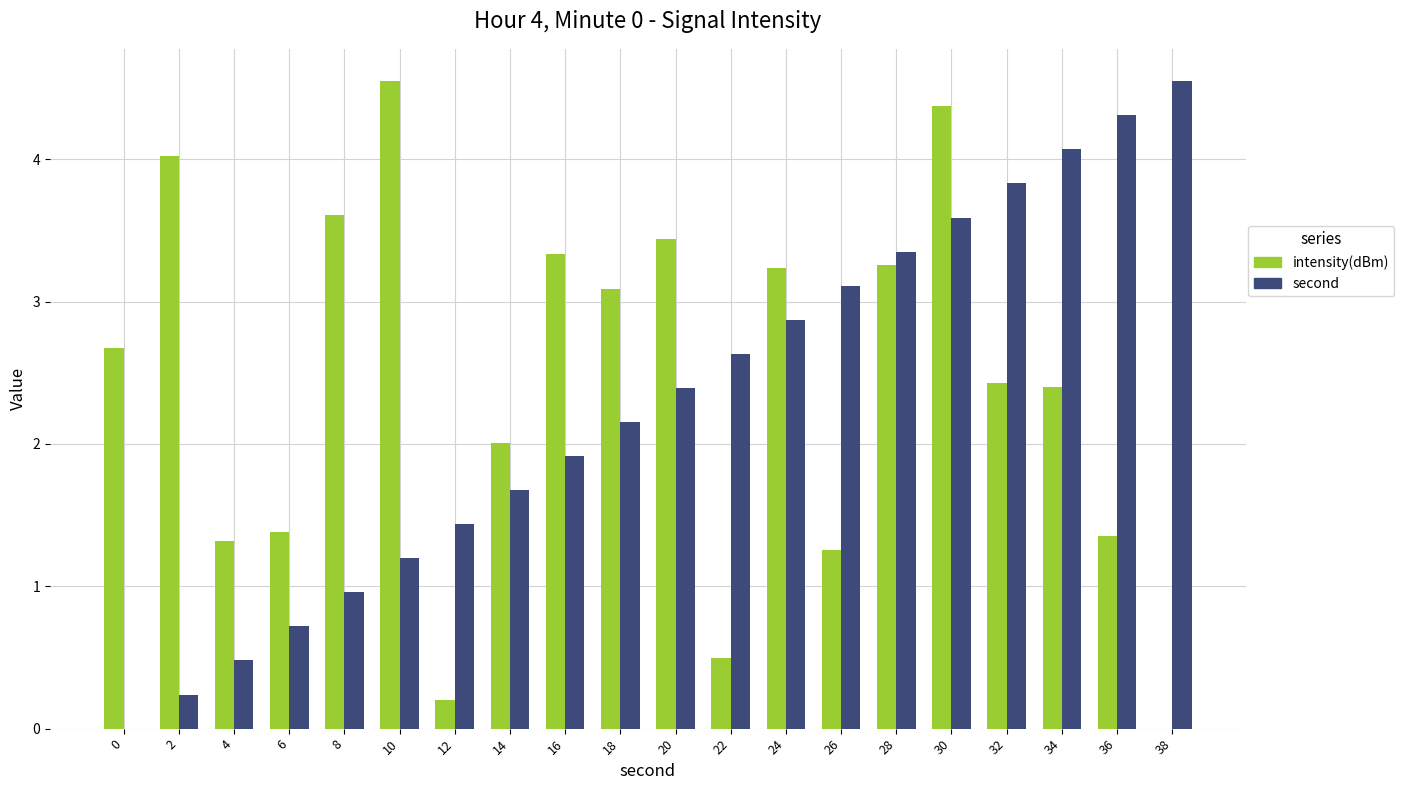

Which series changed the most between 8 and 18?

second